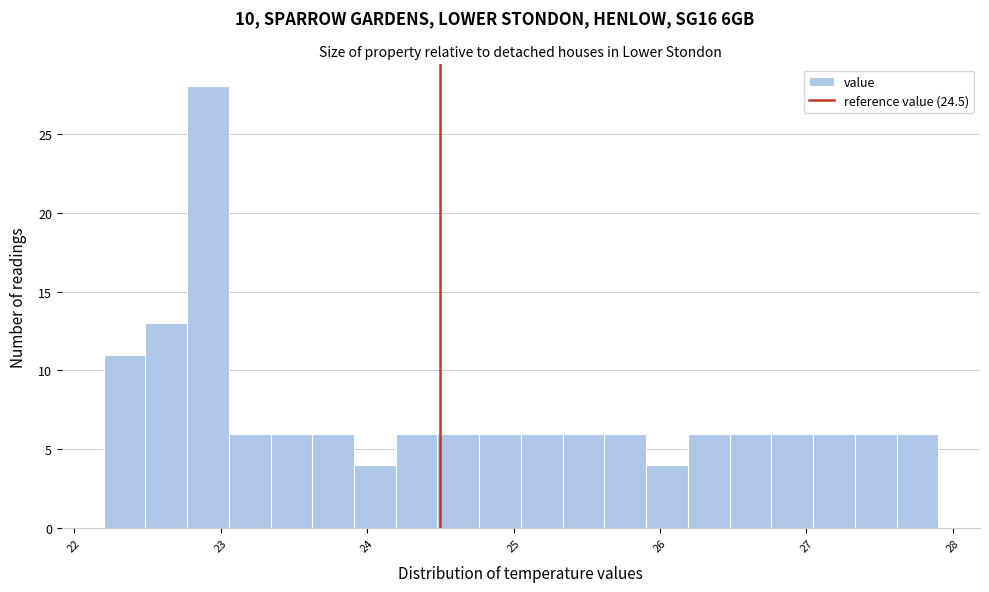

Around what value on the x-axis is the tallest bar? Give the approximate position of its centre, as read against the axis.

22.9